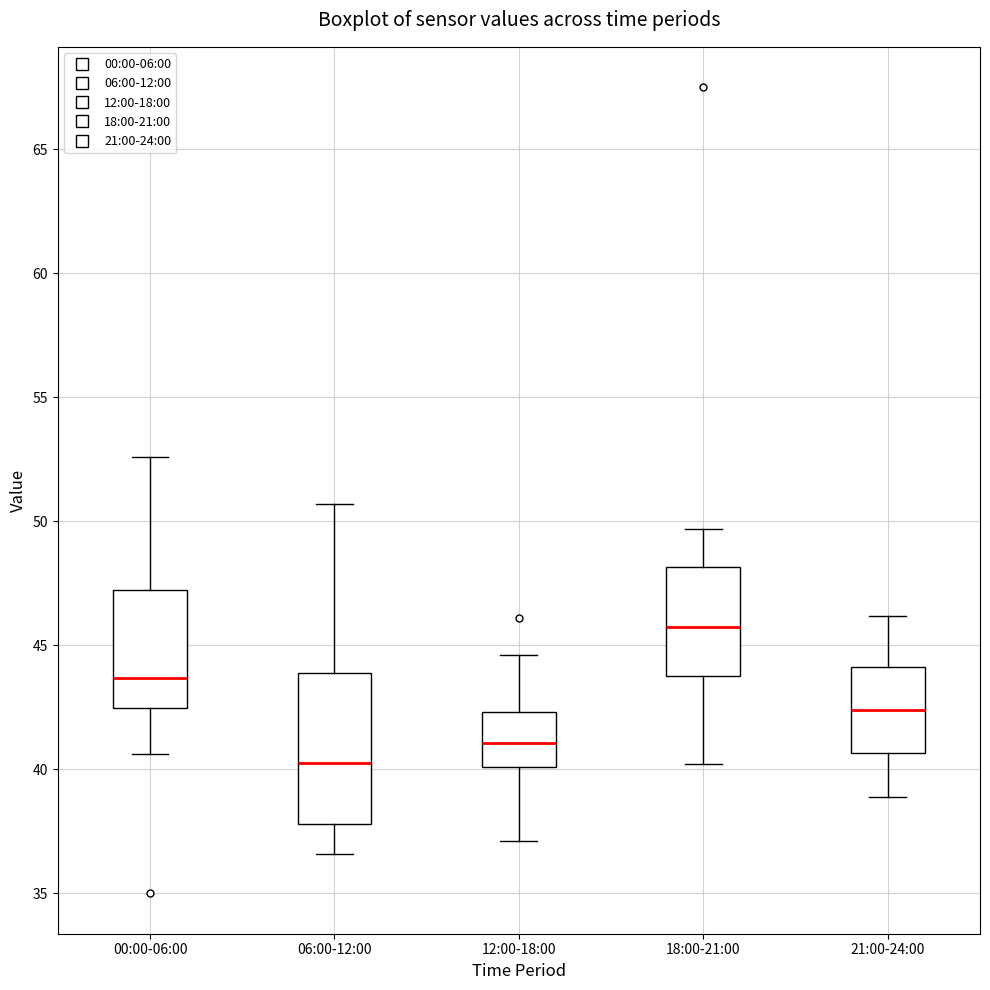

Which box has the lowest median line?

06:00-12:00